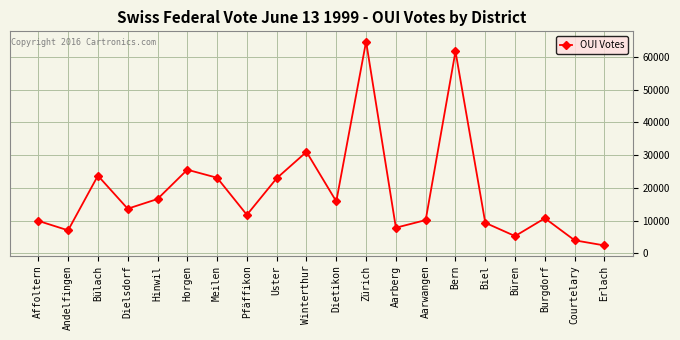

Where is the first local minimum?

Andelfingen